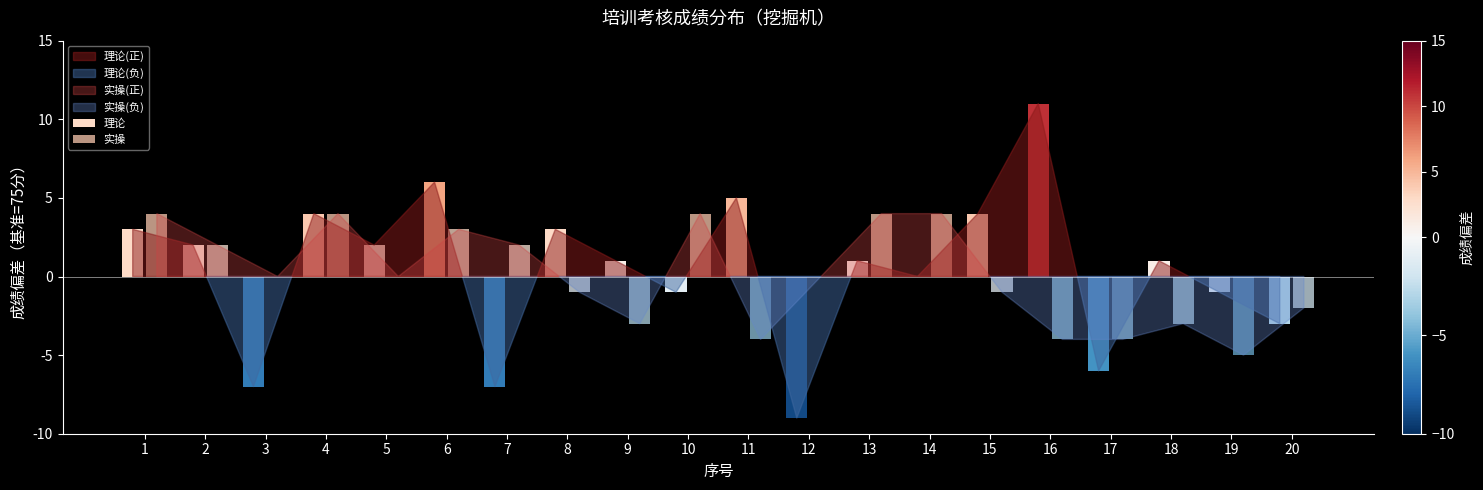

What is the difference between the maximum and minimum values in the 理论 series?

20